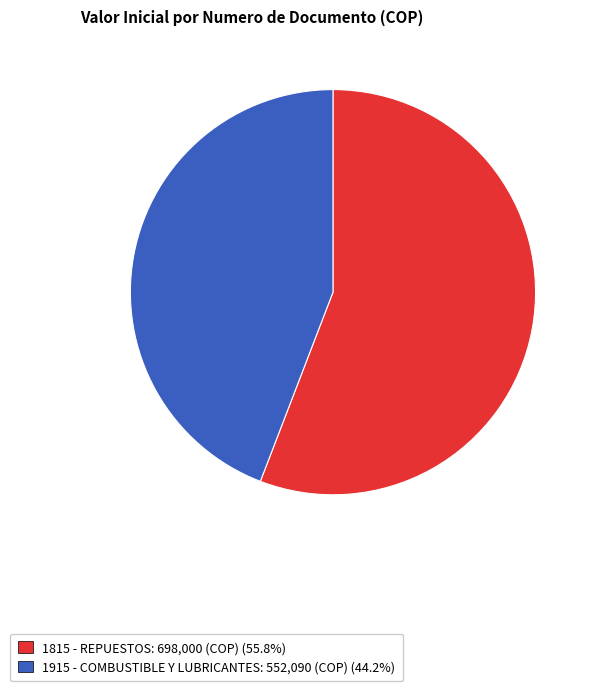

Is the sum of 1915 - COMBUSTIBLE Y LUBRICANTES: 552,090 (COP) (44.2%) and 1815 - REPUESTOS: 698,000 (COP) (55.8%) greater than half?

Yes